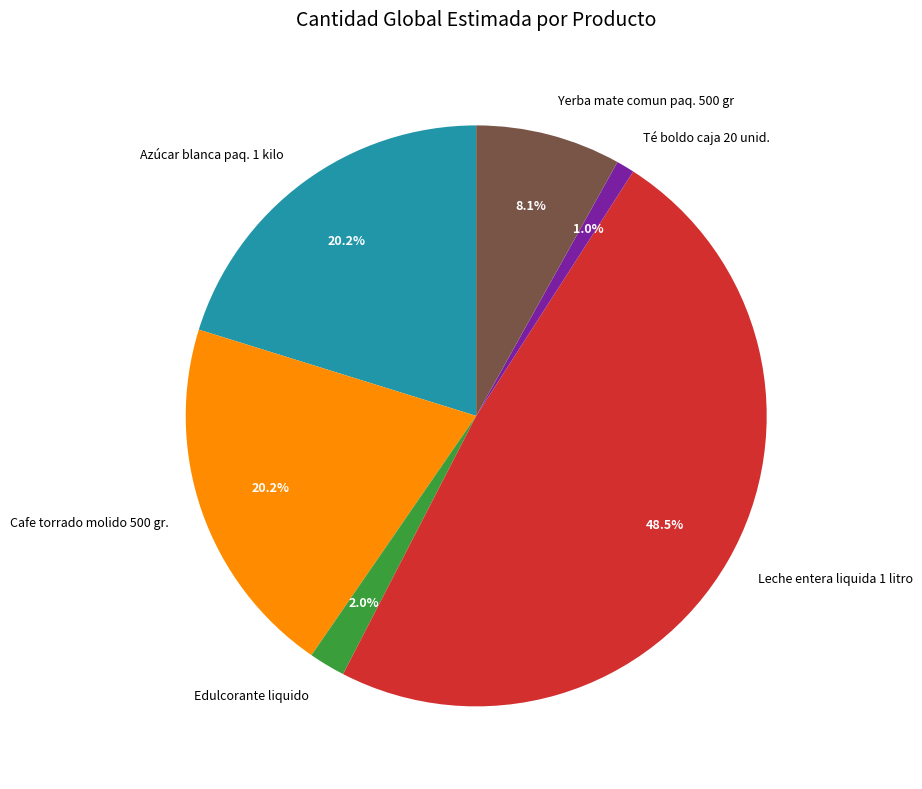

Which has a higher value, Azúcar blanca paq. 1 kilo or Yerba mate comun paq. 500 gr?

Azúcar blanca paq. 1 kilo